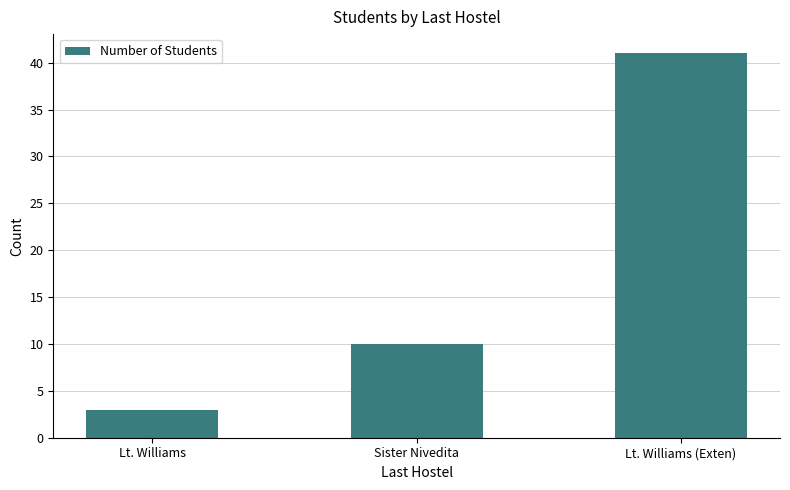

How many bars are there in total?

3